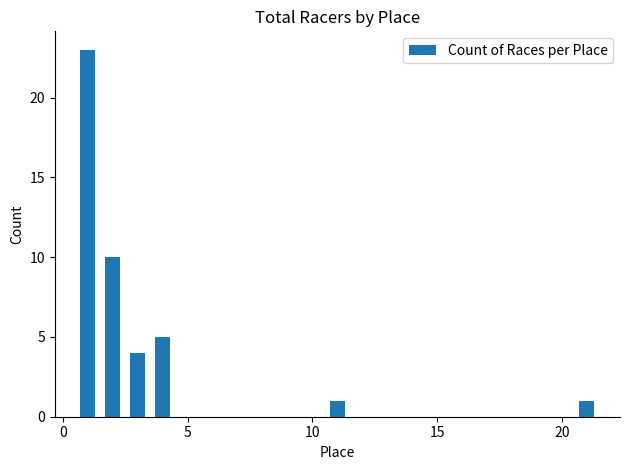

What is the value of the 6th bar from the left?

1